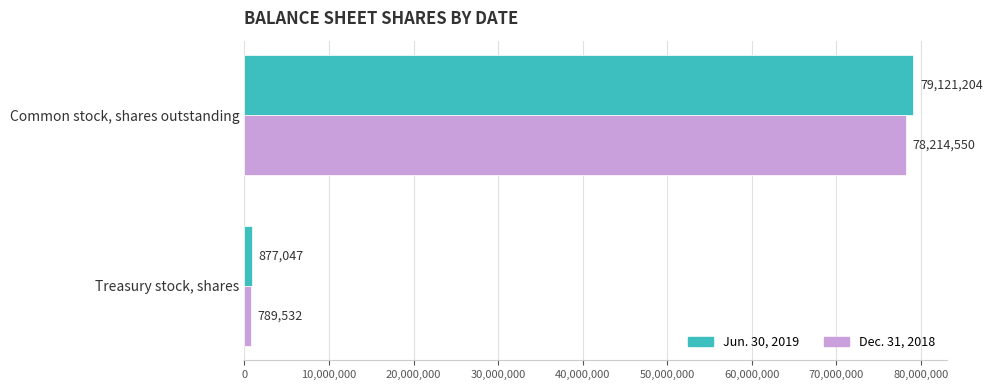

What is the difference between the maximum and minimum values in the Dec. 31, 2018 series?

77425018